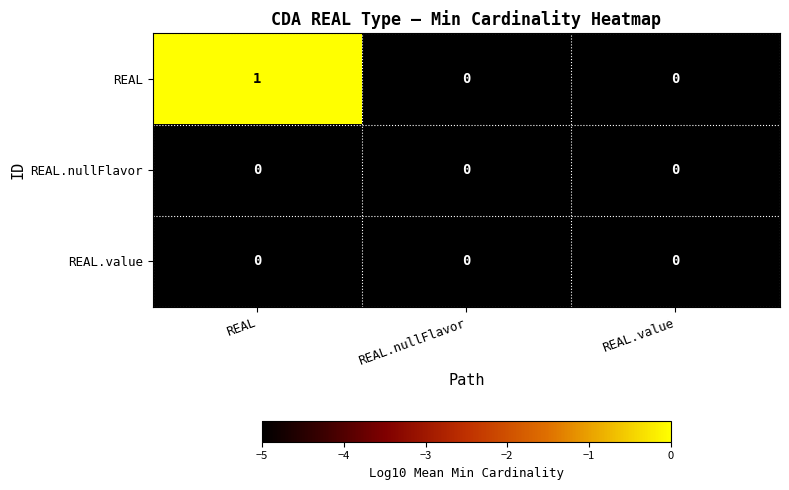

Which series has the largest total across all categories?

REAL